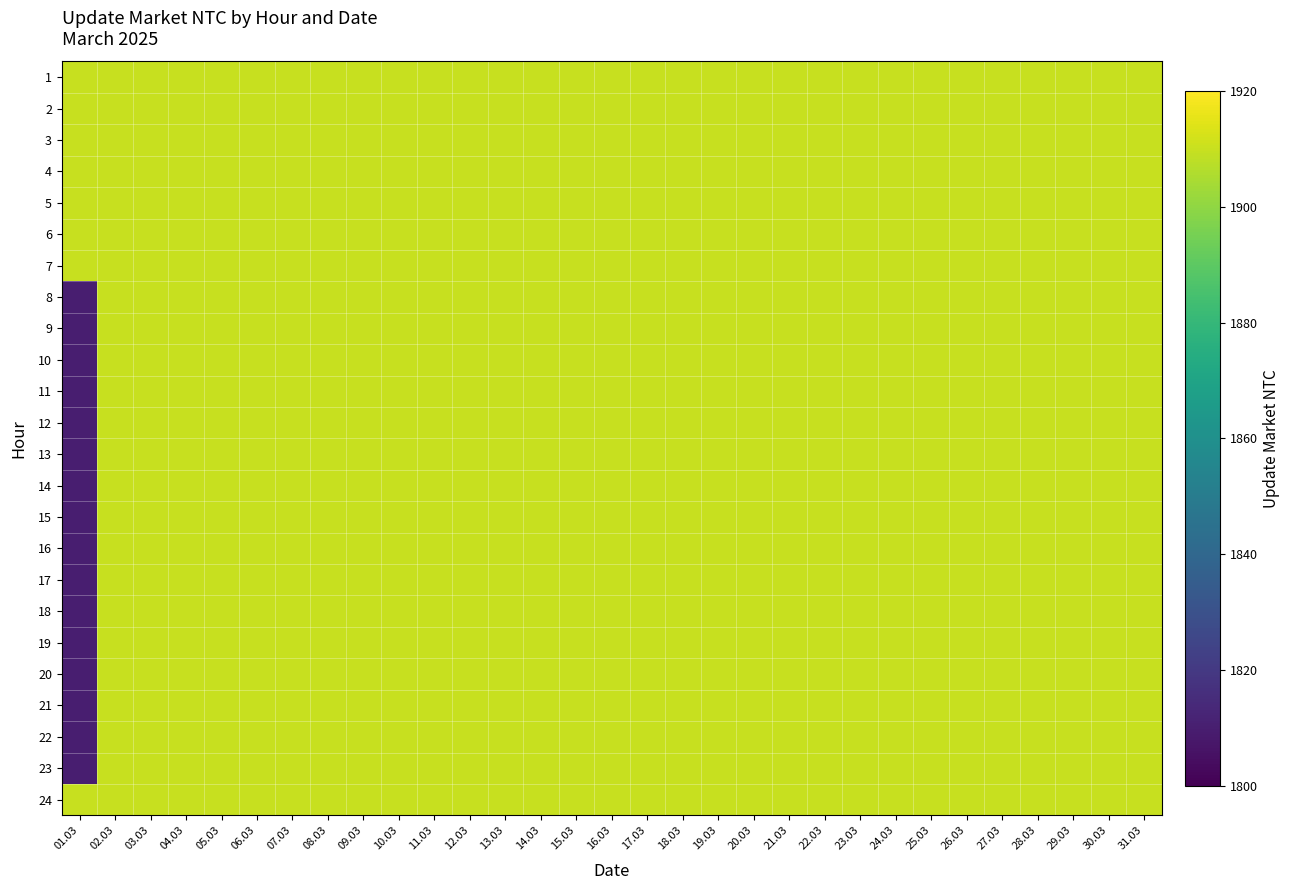

At which category does the chart reach its minimum across all series?

01.03